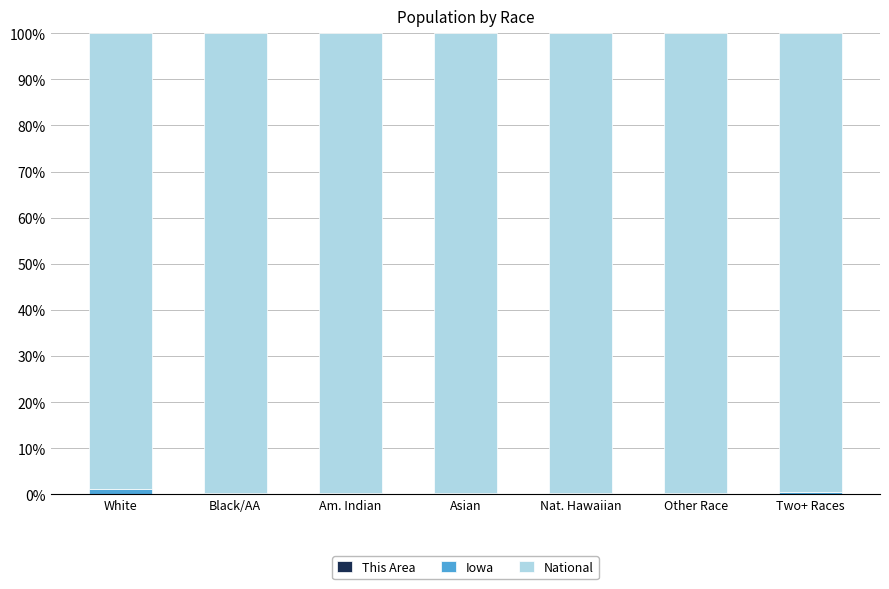

List the labels in order of National value, smallest first.

White, Two+ Races, Am. Indian, Nat. Hawaiian, Asian, Other Race, Black/AA